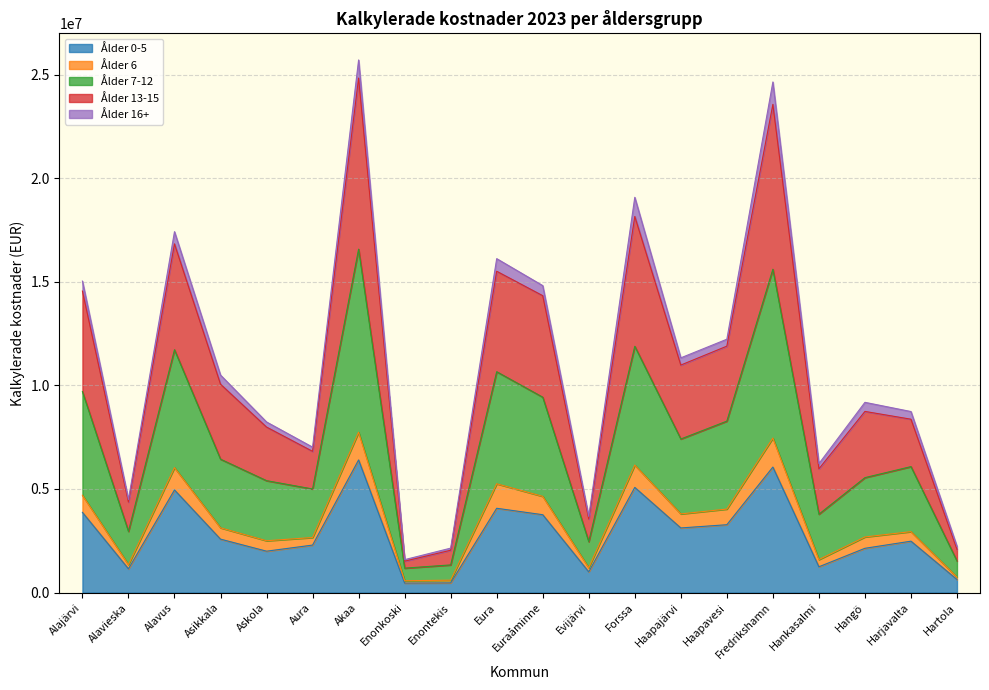

Between Asikkala and Enontekis, which series saw the biggest shift?

Ålder 13-15